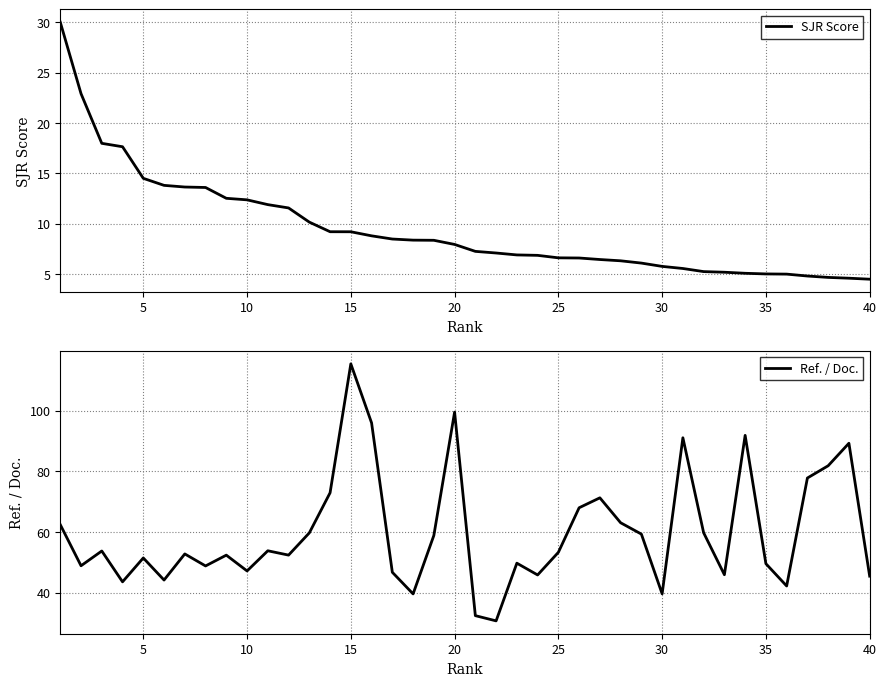

List the series in order of their peak value, lowest first.

SJR Score, Ref. / Doc.